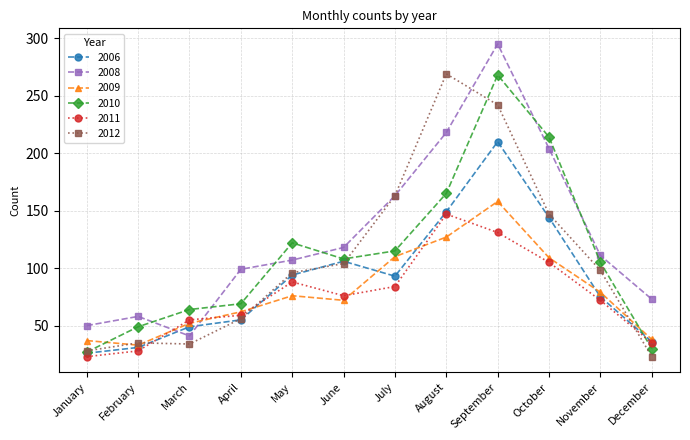

True or false: 2009 and 2012 intersect in this chart.

True